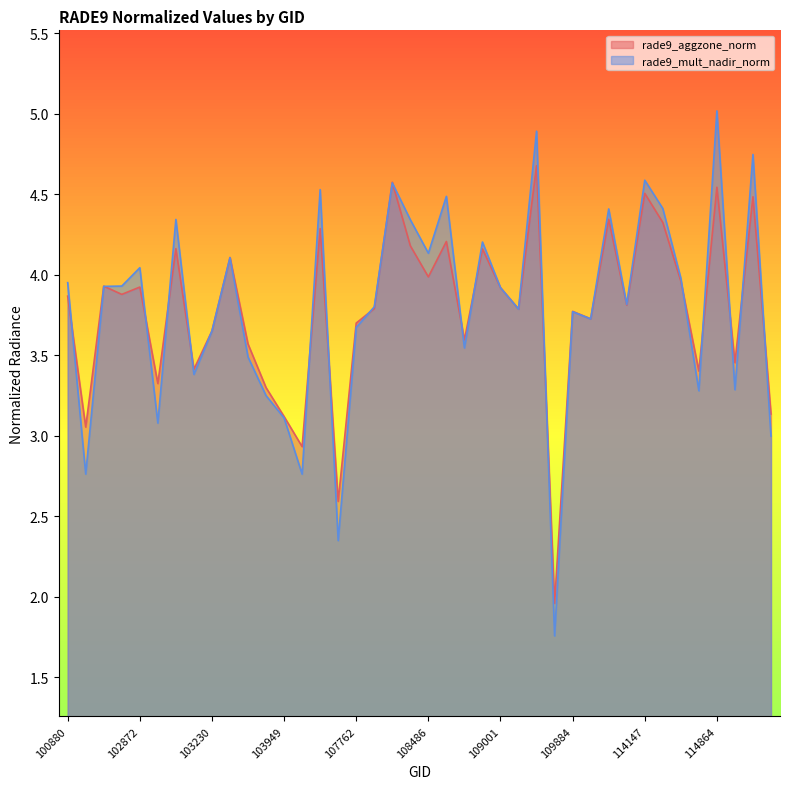

Reading right to left, list all the values displayed in this chart.

rade9_aggzone_norm: 3.1	4.5	3.5	4.5	3.4	4.0	4.3	4.5	3.8	4.3	3.7	3.8	2.0	4.7	3.8	3.9	4.2	3.6	4.2	4.0	4.2	4.6	3.8	3.7	2.6	4.3	2.9	3.1	3.3	3.6	4.1	3.7	3.4	4.2	3.3	3.9	3.9	3.9	3.1	3.9
rade9_mult_nadir_norm: 3.0	4.7	3.3	5.0	3.3	4.0	4.4	4.6	3.8	4.4	3.7	3.8	1.8	4.9	3.8	3.9	4.2	3.5	4.5	4.1	4.3	4.6	3.8	3.7	2.3	4.5	2.8	3.1	3.2	3.5	4.1	3.7	3.4	4.3	3.1	4.0	3.9	3.9	2.8	4.0